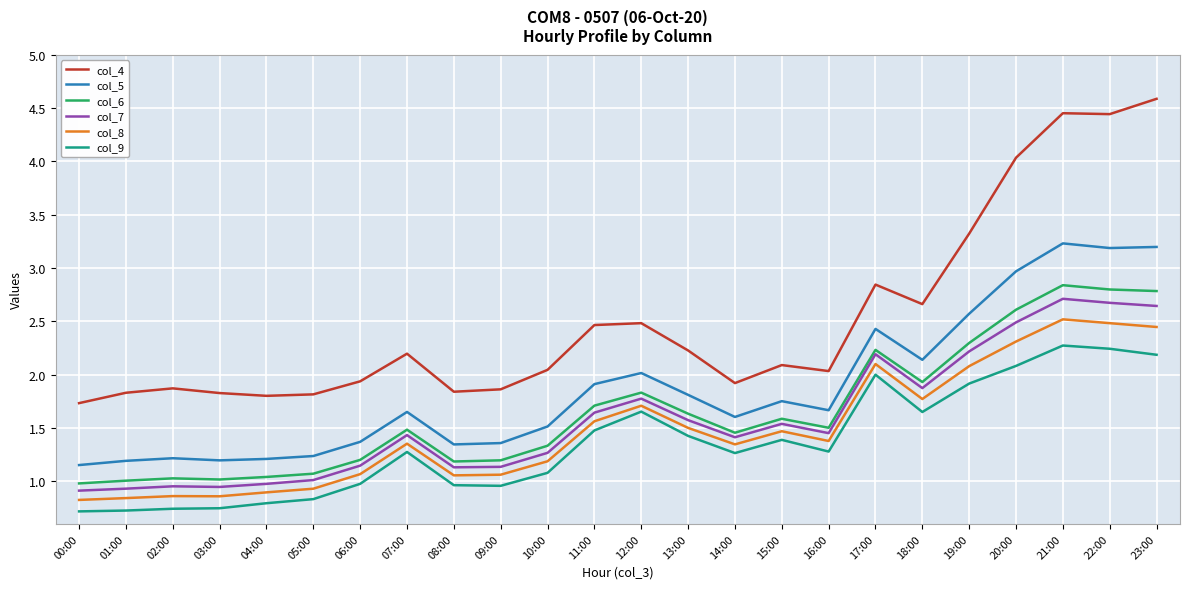

What is the lowest value of the col_8 series?

0.8